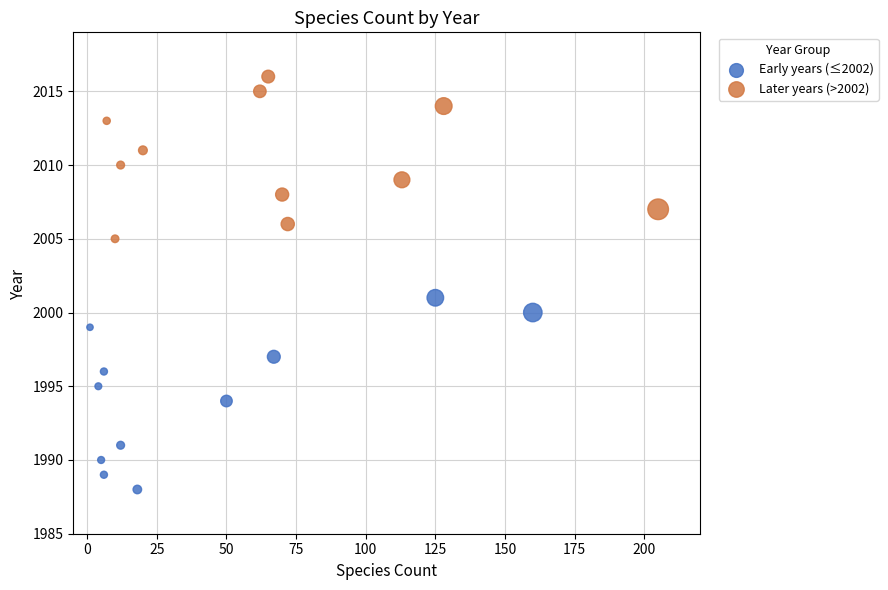

Which series has the largest Y range (max minus min)?

Early years (≤2002)